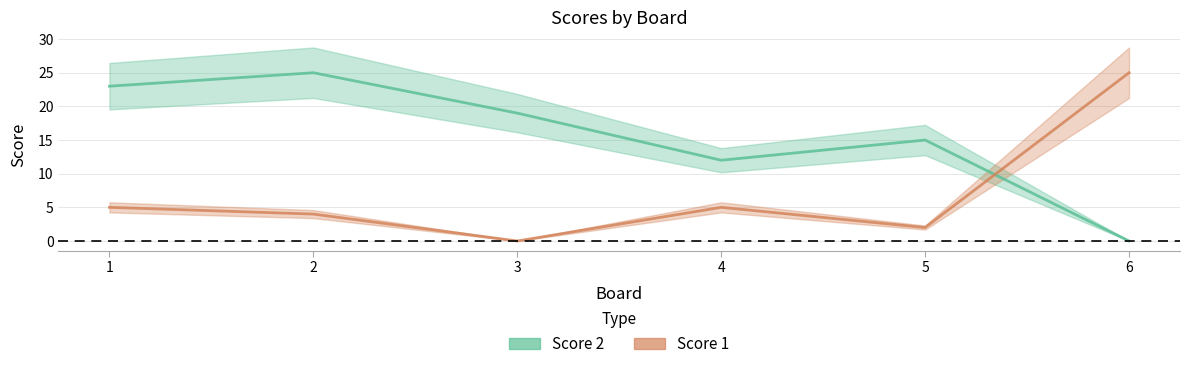

Does the chart have visible grid lines?

Yes